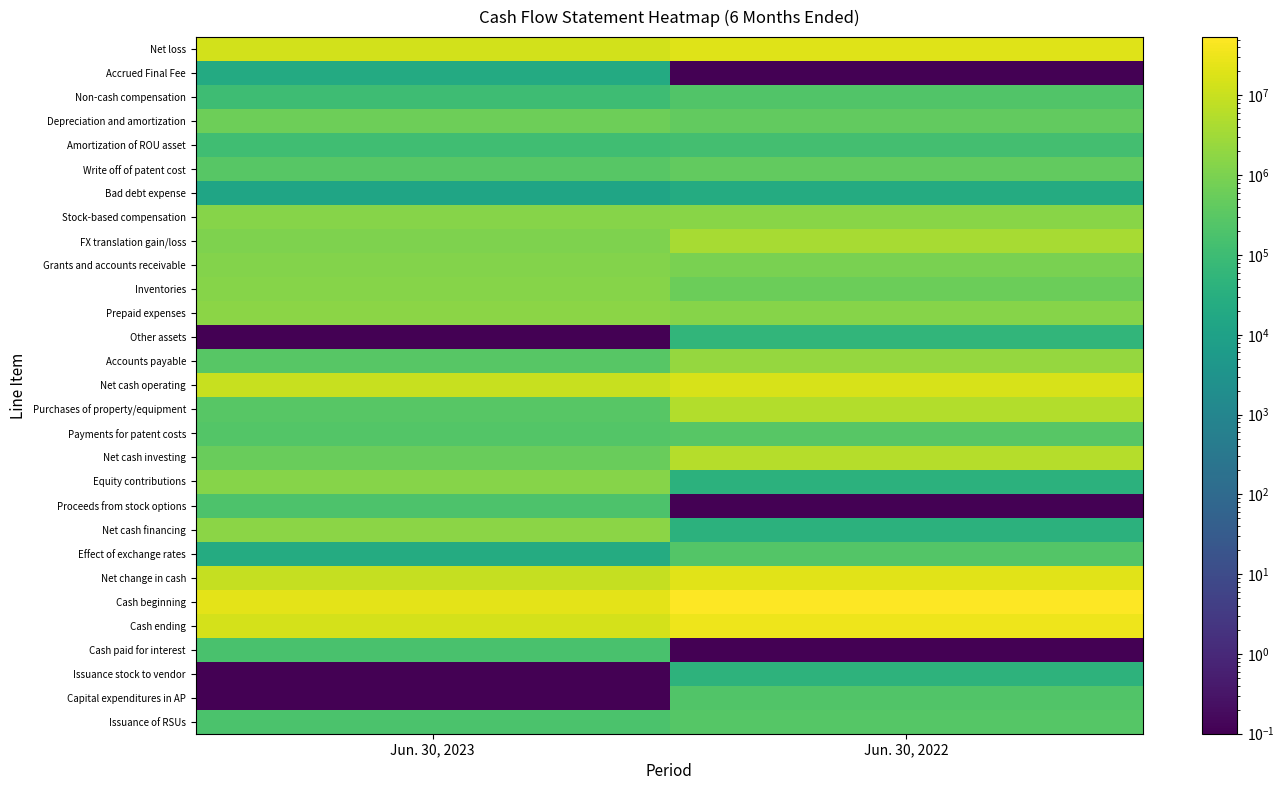

Reading left to right, what are all the values shown in this chart?

Net loss: Jun. 30, 2023=13478967.0	Jun. 30, 2022=19845620.0
Accrued Final Fee: Jun. 30, 2023=21429.0	Jun. 30, 2022=0.1
Non-cash compensation: Jun. 30, 2023=105488.0	Jun. 30, 2022=226014.0
Depreciation and amortization: Jun. 30, 2023=660589.0	Jun. 30, 2022=446334.0
Amortization of ROU asset: Jun. 30, 2023=110881.0	Jun. 30, 2022=129045.0
Write off of patent cost: Jun. 30, 2023=292806.0	Jun. 30, 2022=431426.0
Bad debt expense: Jun. 30, 2023=13384.0	Jun. 30, 2022=24354.0
Stock-based compensation: Jun. 30, 2023=1400516.0	Jun. 30, 2022=1548689.0
FX translation gain/loss: Jun. 30, 2023=1075656.0	Jun. 30, 2022=3736296.0
Grants and accounts receivable: Jun. 30, 2023=1271716.0	Jun. 30, 2022=943398.0
Inventories: Jun. 30, 2023=1449881.0	Jun. 30, 2022=589483.0
Prepaid expenses: Jun. 30, 2023=1649776.0	Jun. 30, 2022=1360675.0
Other assets: Jun. 30, 2023=0.1	Jun. 30, 2022=54658.0
Accounts payable: Jun. 30, 2023=291068.0	Jun. 30, 2022=2286125.0
Net cash operating: Jun. 30, 2023=10041497.0	Jun. 30, 2022=16159163.0
Purchases of property/equipment: Jun. 30, 2023=300221.0	Jun. 30, 2022=5234163.0
Payments for patent costs: Jun. 30, 2023=242378.0	Jun. 30, 2022=298800.0
Net cash investing: Jun. 30, 2023=542599.0	Jun. 30, 2022=5532963.0
Equity contributions: Jun. 30, 2023=1418022.0	Jun. 30, 2022=40359.0
Proceeds from stock options: Jun. 30, 2023=197379.0	Jun. 30, 2022=0.1
Net cash financing: Jun. 30, 2023=1615401.0	Jun. 30, 2022=40359.0
Effect of exchange rates: Jun. 30, 2023=24348.0	Jun. 30, 2022=241167.0
Net change in cash: Jun. 30, 2023=8993043.0	Jun. 30, 2022=21973652.0
Cash beginning: Jun. 30, 2023=23832026.0	Jun. 30, 2022=53825166.0
Cash ending: Jun. 30, 2023=14838983.0	Jun. 30, 2022=31851514.0
Cash paid for interest: Jun. 30, 2023=173334.0	Jun. 30, 2022=0.1
Issuance stock to vendor: Jun. 30, 2023=0.1	Jun. 30, 2022=42499.0
Capital expenditures in AP: Jun. 30, 2023=0.1	Jun. 30, 2022=229824.0
Issuance of RSUs: Jun. 30, 2023=183655.0	Jun. 30, 2022=260235.0